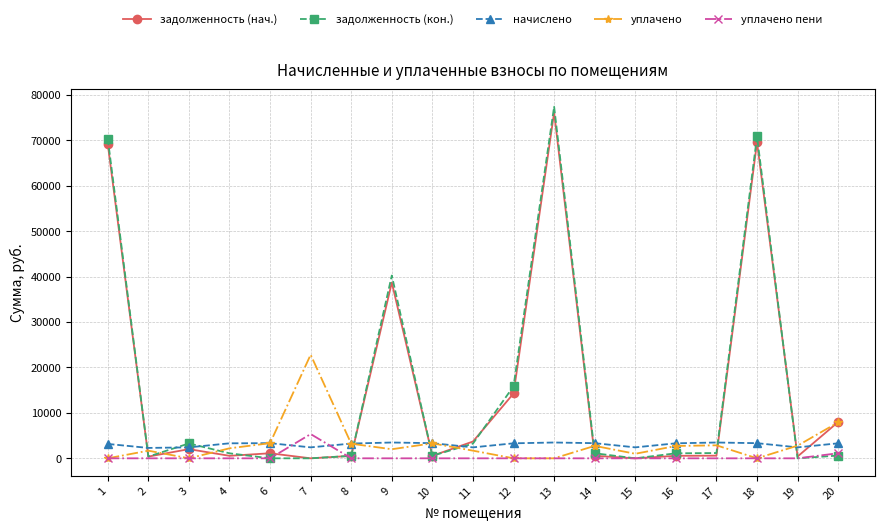

Which series has the widest spread of values?

задолженность (кон.)